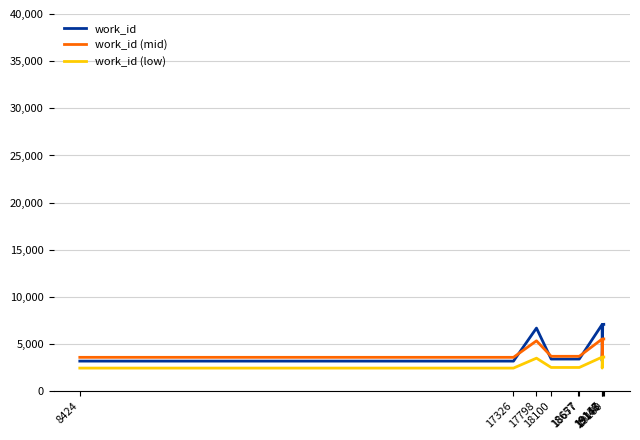

Which series has the largest range (max minus min)?

work_id